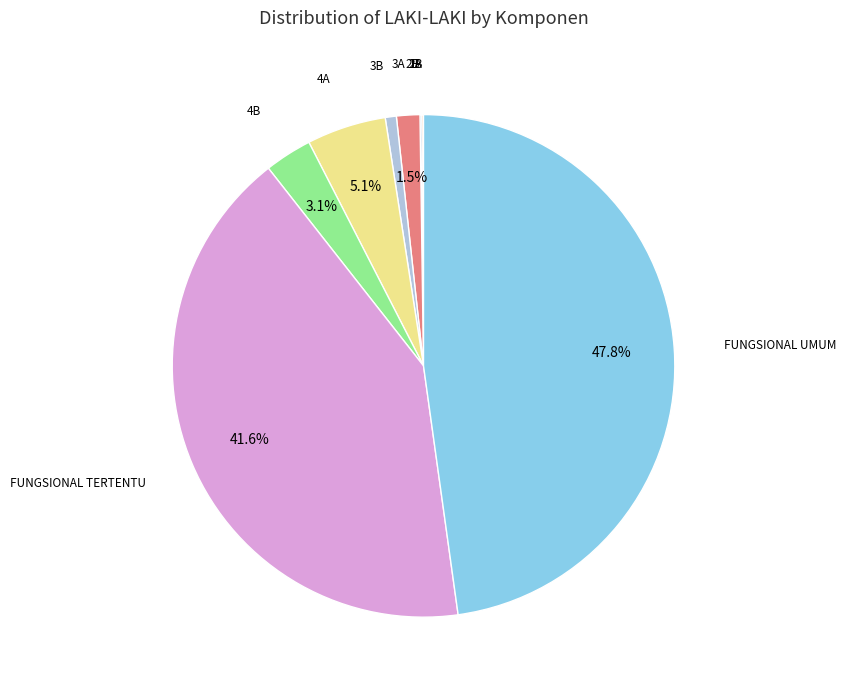

Does any single category account for the majority?

No